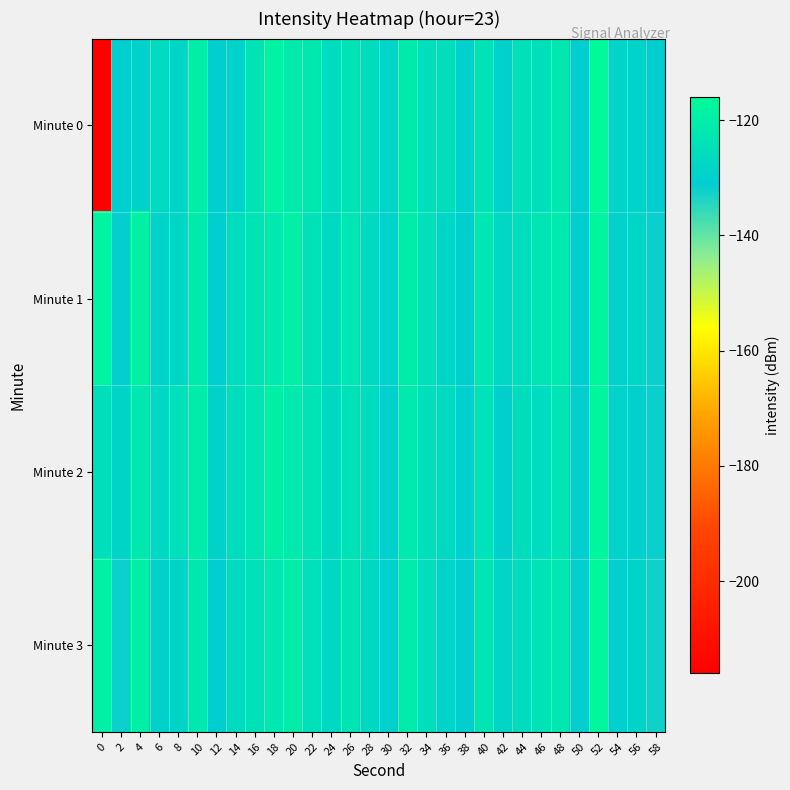

Which series has the widest spread of values?

Minute 0